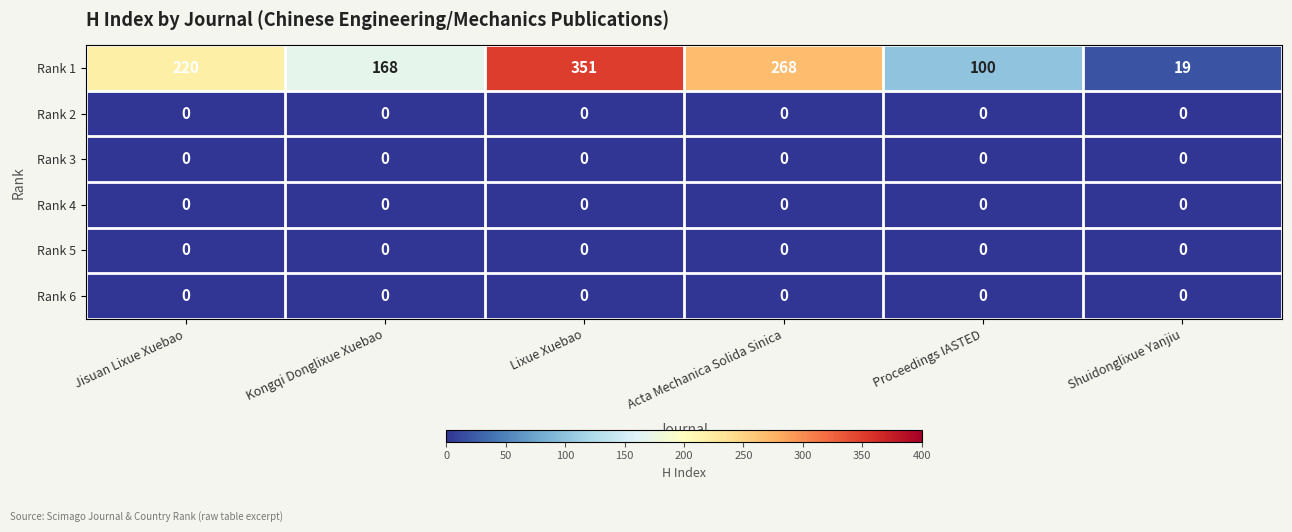

Which series has the largest total across all categories?

Rank 1